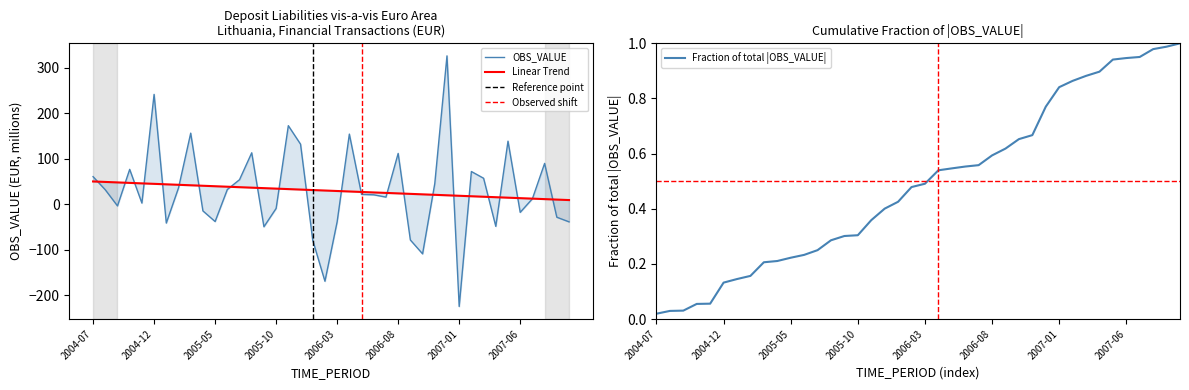

Count the number of data series in this chart.

1